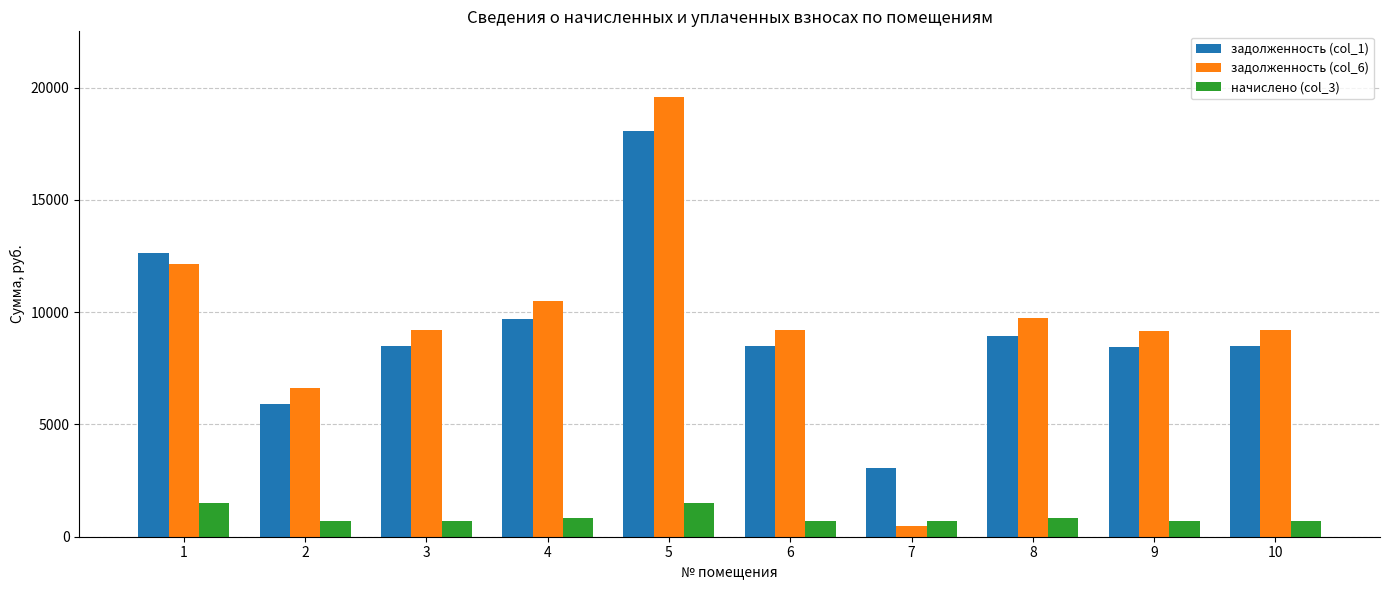

The value of задолженность (col_6) at 9 is 9160.8. True or false?

True